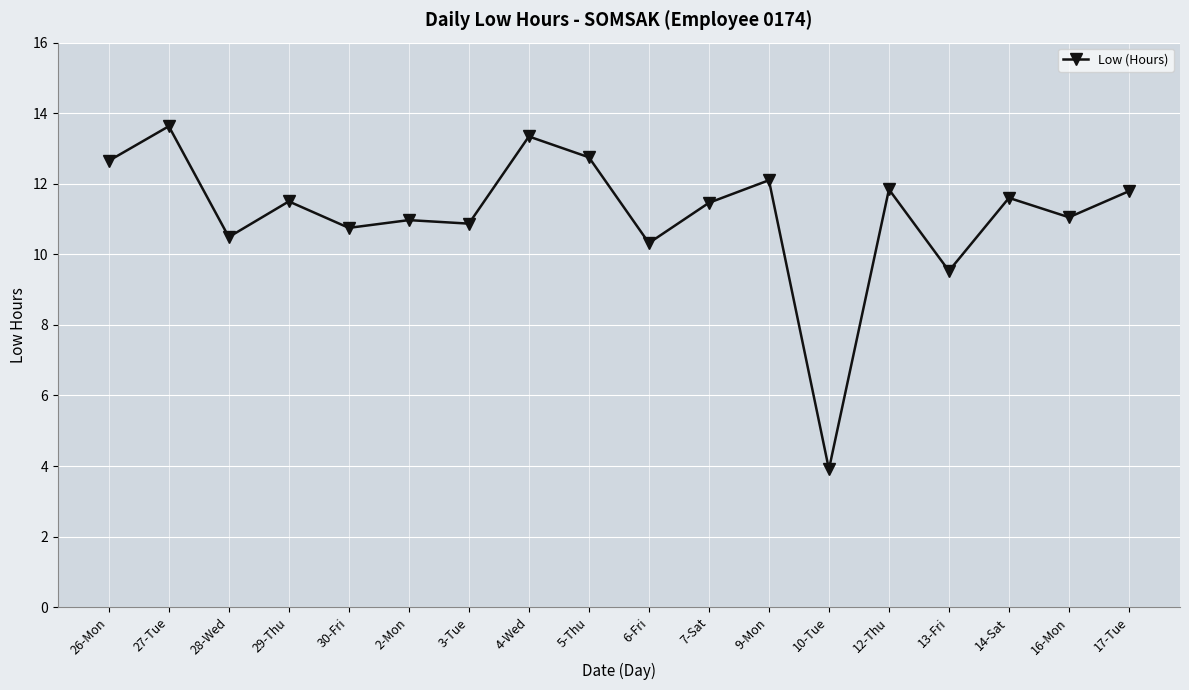

What is the change in value from 30-Fri to 7-Sat?

+0.7